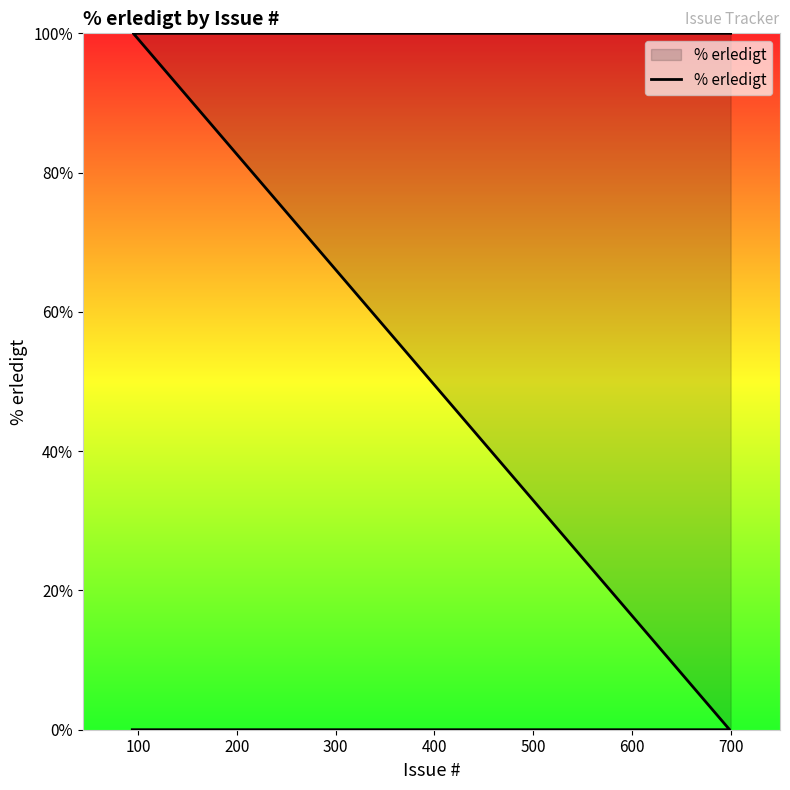

How many values are between 0 and 100?

5